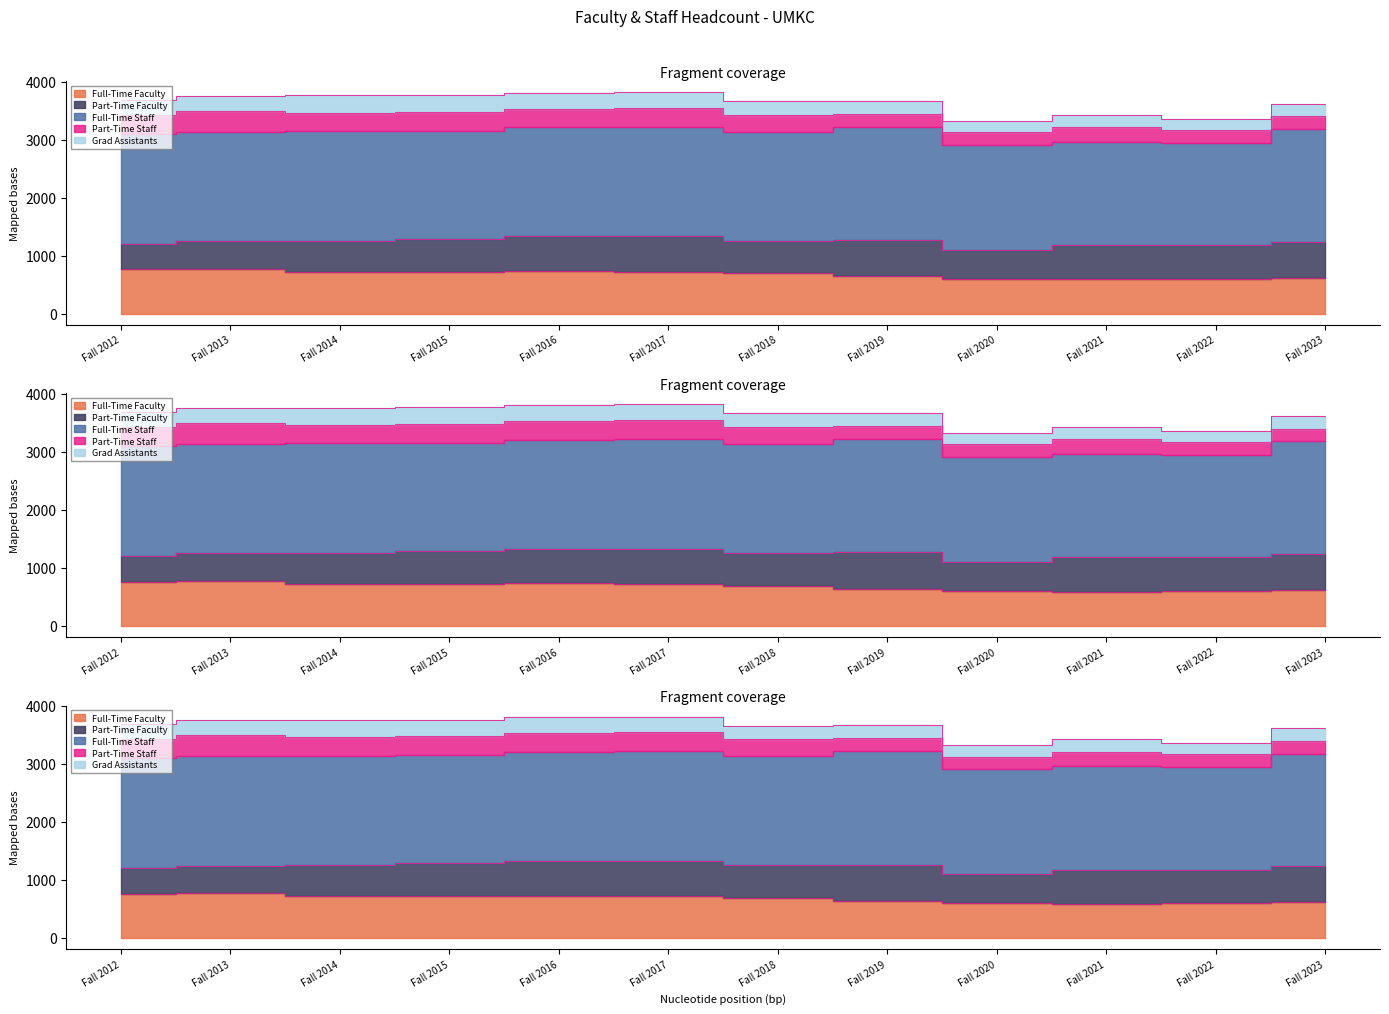

How many categories are shown in the chart?

12